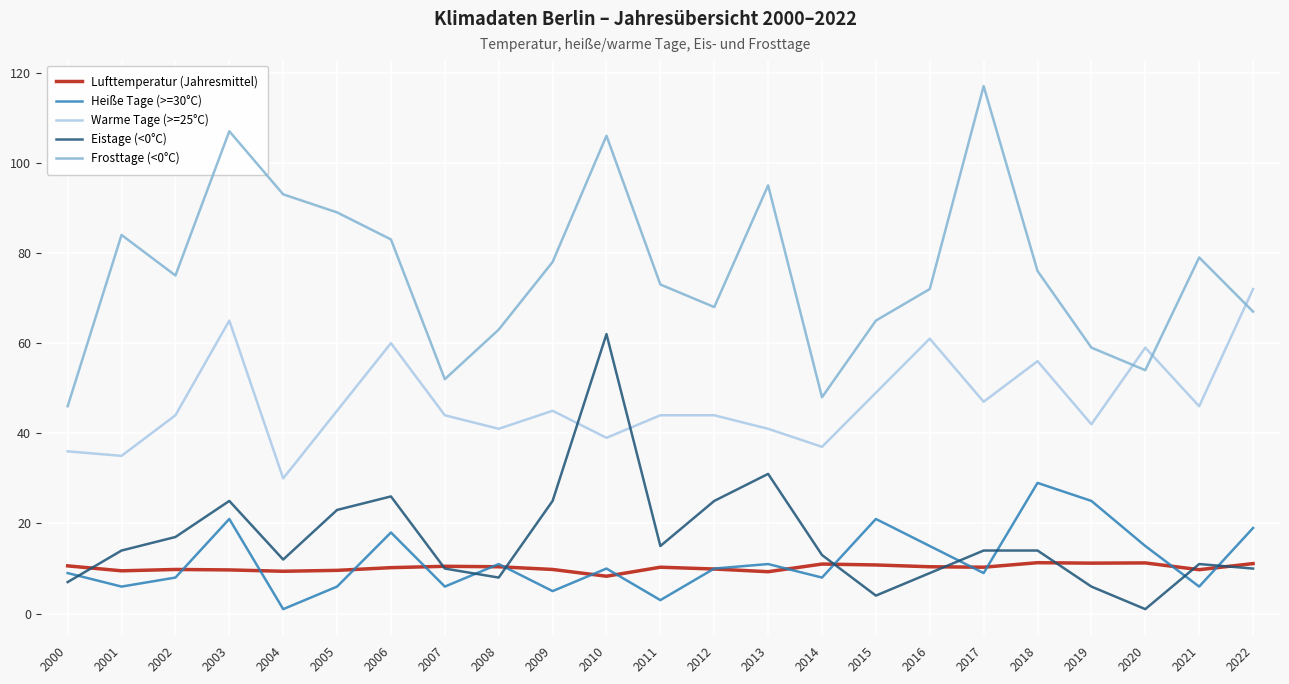

What is the approximate value of Lufttemperatur (Jahresmittel) at 2014?

11.0